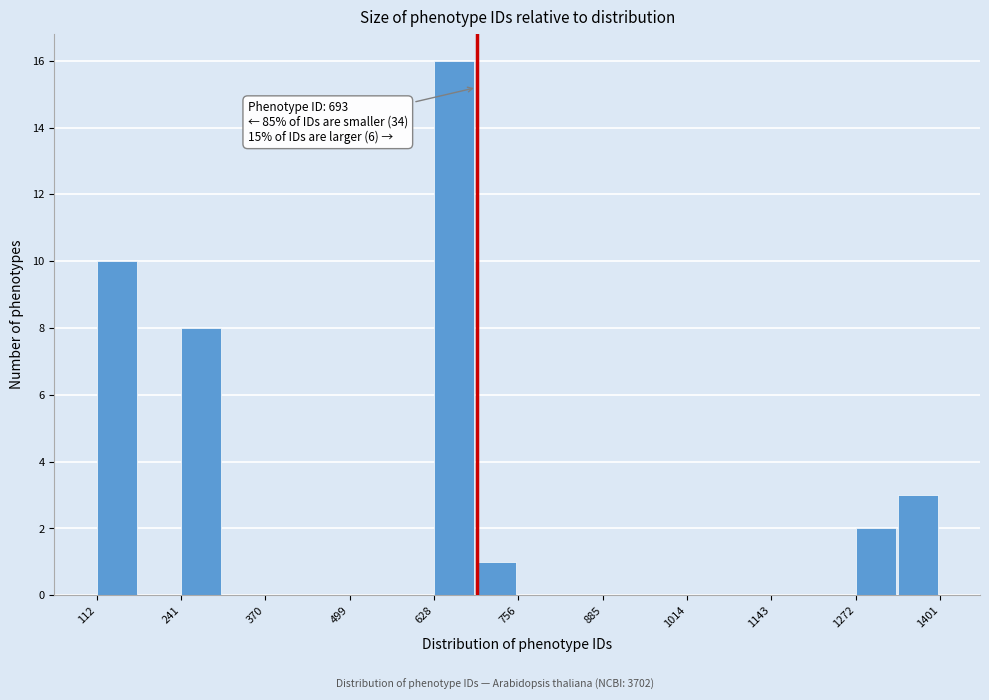

Around what value on the x-axis is the tallest bar? Give the approximate position of its centre, as read against the axis.

660